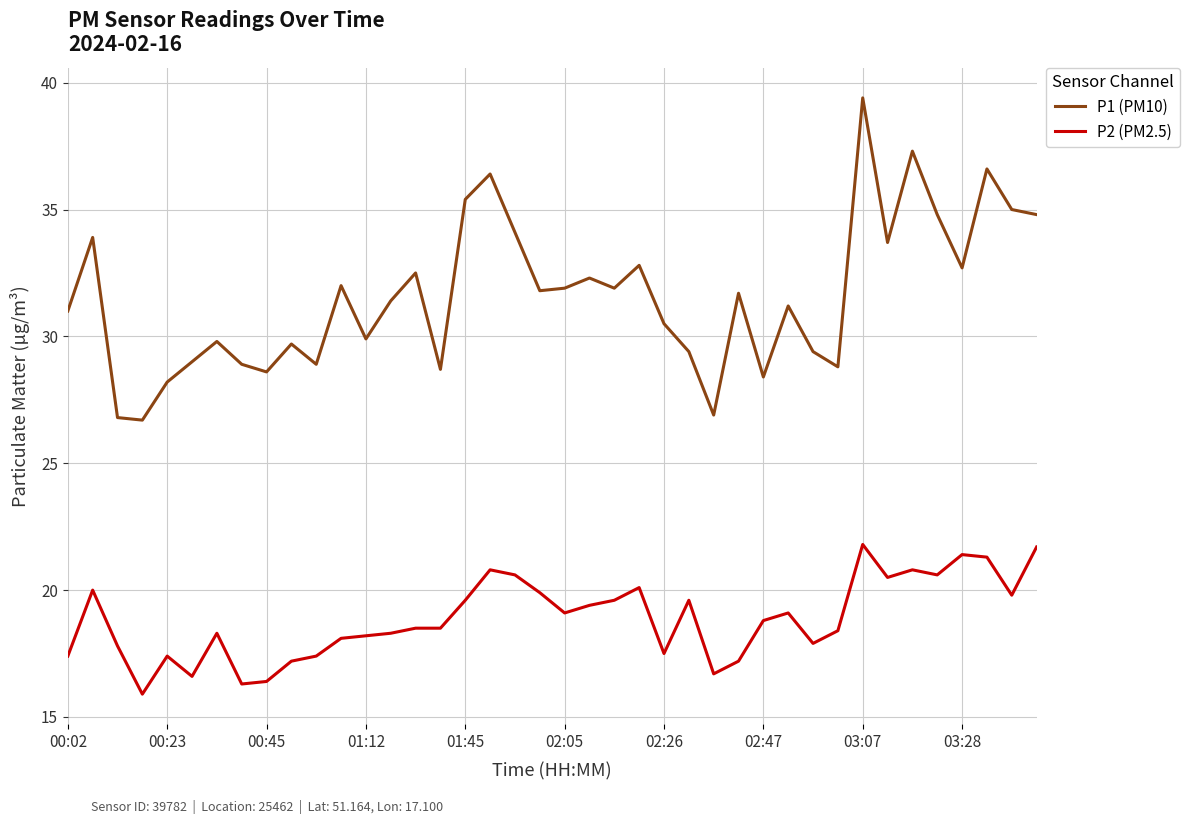

How many lines are shown in the chart?

2